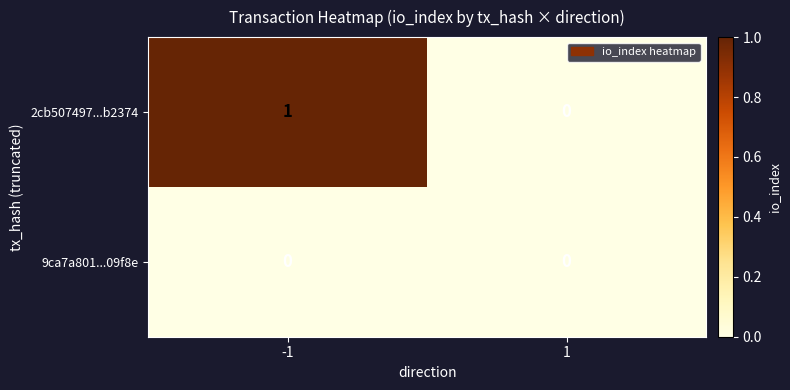

Reading left to right, what are all the values shown in this chart?

2cb507497...b2374: -1=1	1=0
9ca7a801...09f8e: -1=0	1=0